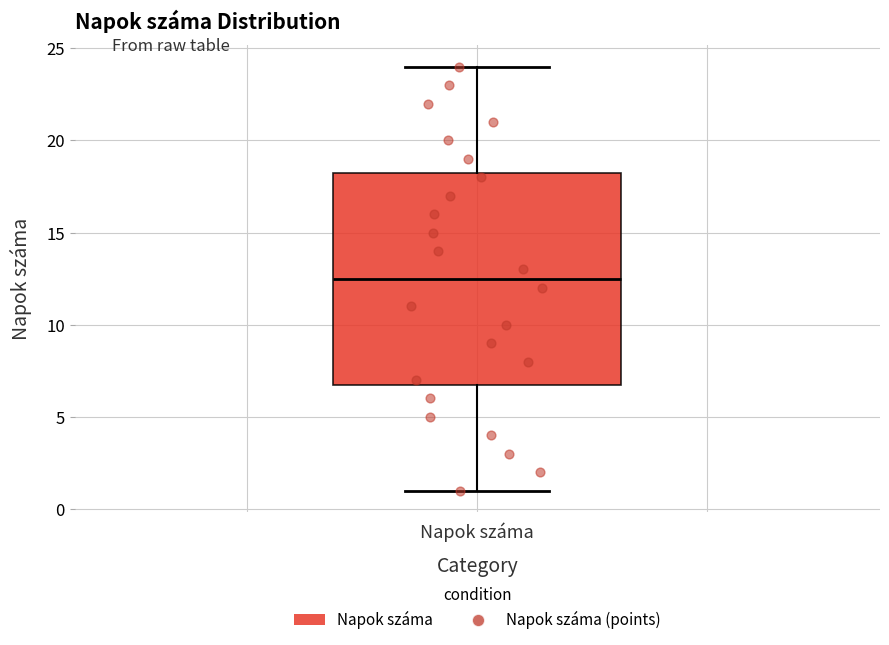

Read this box plot against the y-axis: the position of the median line, the range covered by the box, and the ends of both whiskers. The values are not printed on the chart, so give them approximately, as read against the axis.

median 12.5, box 7.0 to 18.5, whiskers 1.0 to 24.0